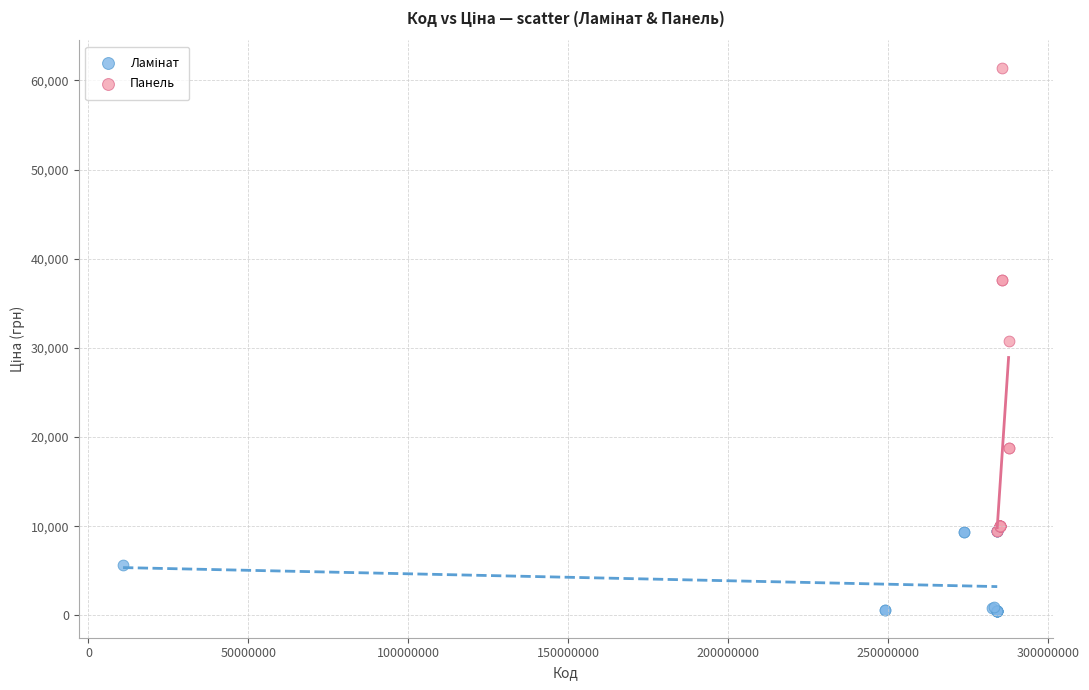

Which series reaches the maximum Y coordinate?

Панель